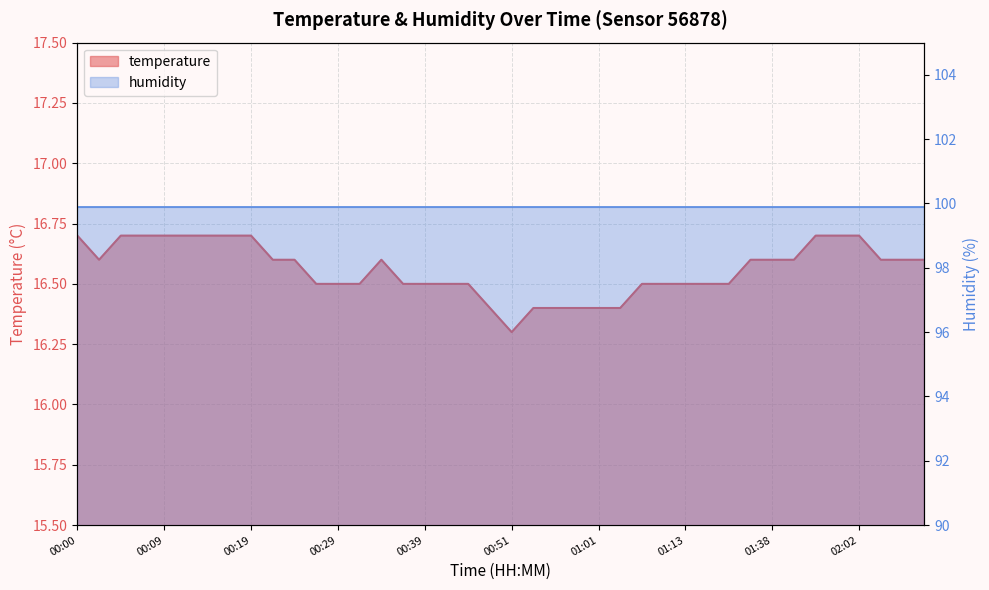

How many points are higher than both their immediate neighbors (excluding endpoints)?

1